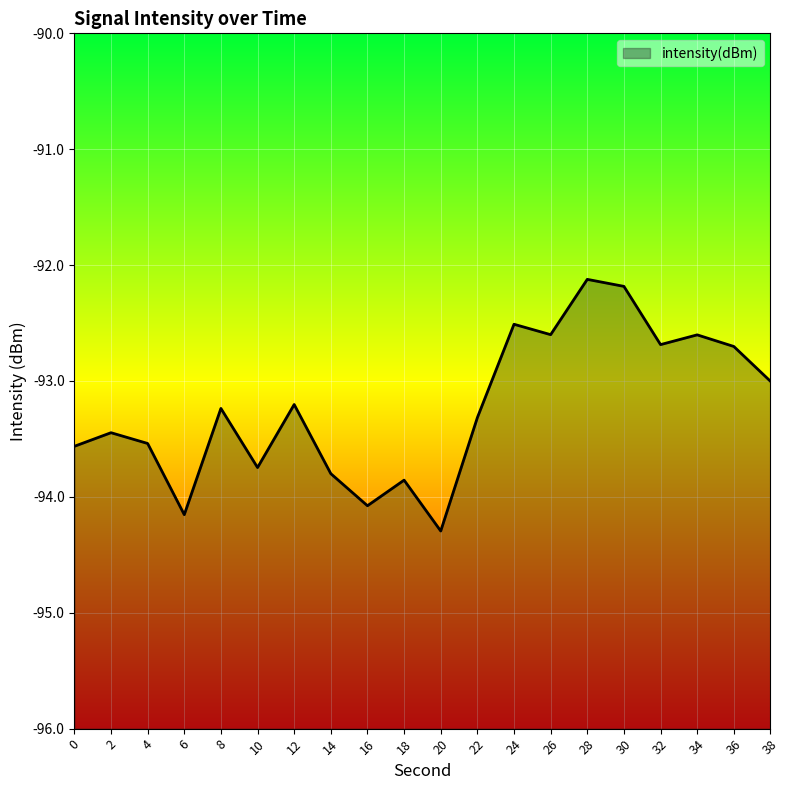

The chart shows a value of -26.0 at 0. True or false?

False